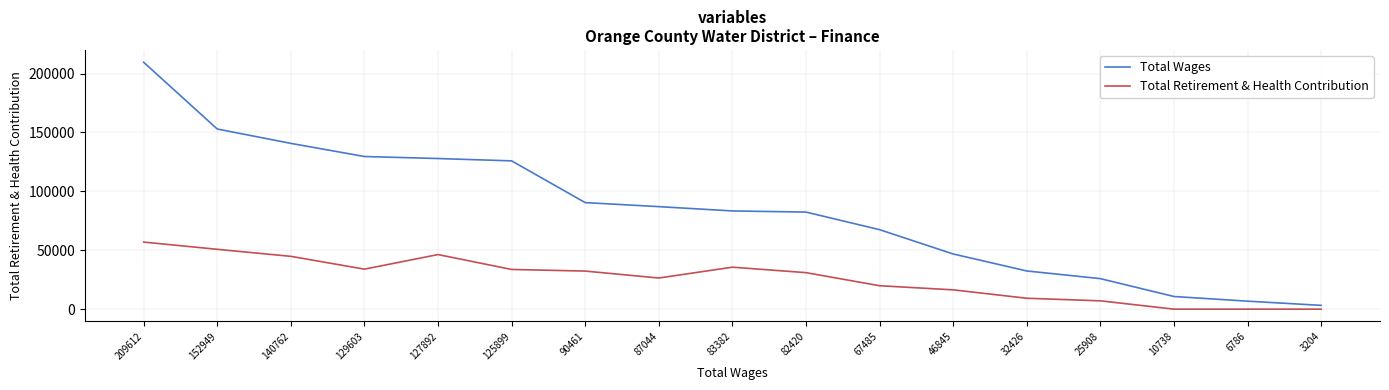

Which series has the largest range (max minus min)?

Total Wages